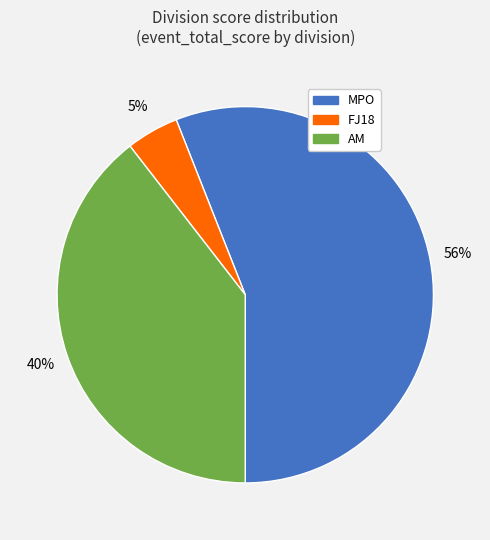

How many segments does this pie chart have?

3